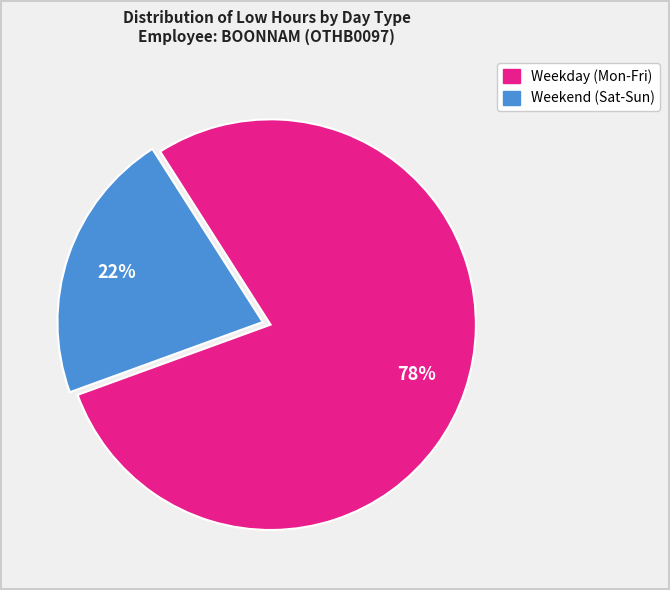

Is there a majority slice in this chart?

Yes